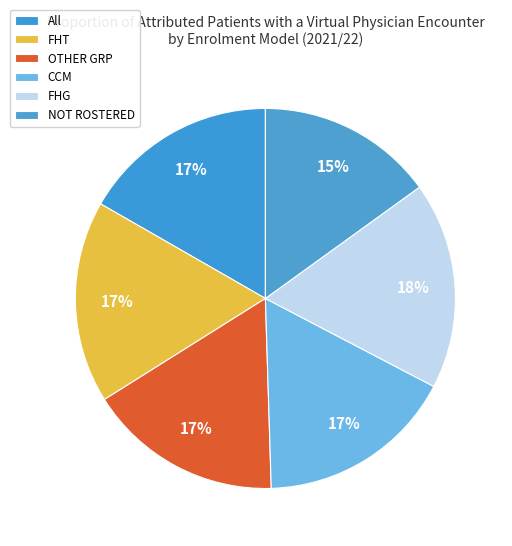

Rank the categories by value from lowest to highest.

NOT ROSTERED, OTHER GRP, All, CCM, FHT, FHG